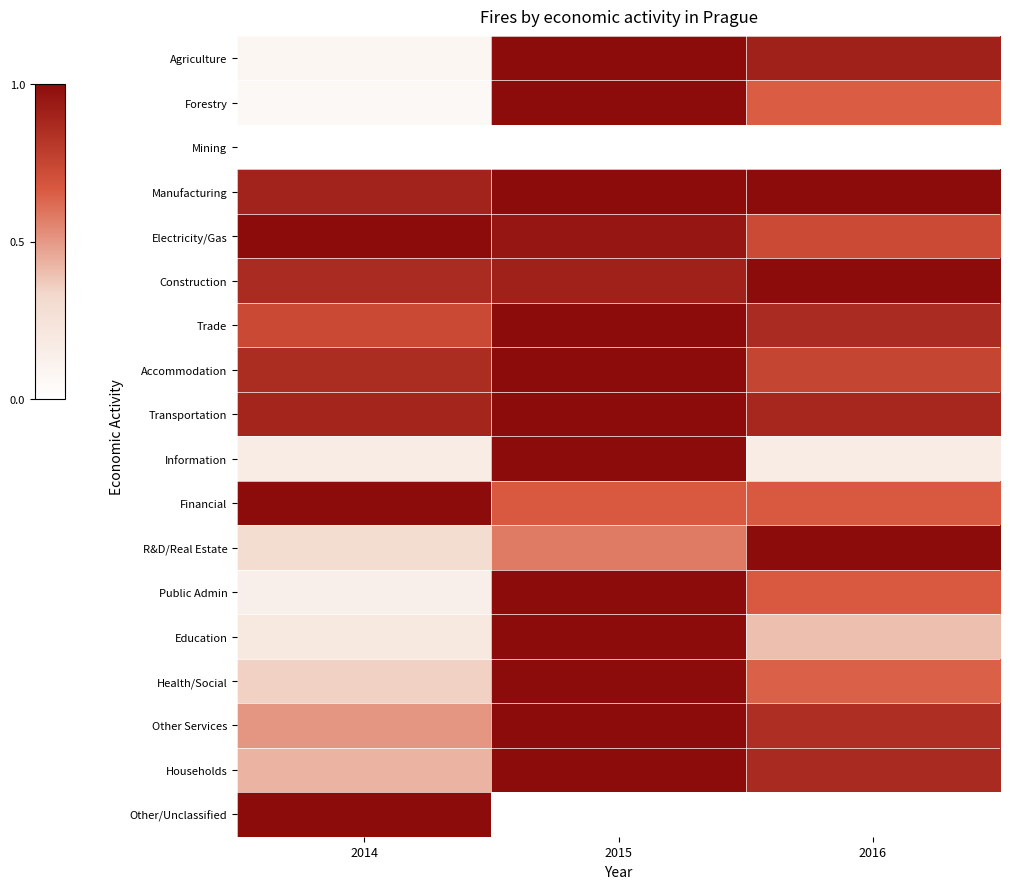

At which category is the sum across all series the highest?

2015